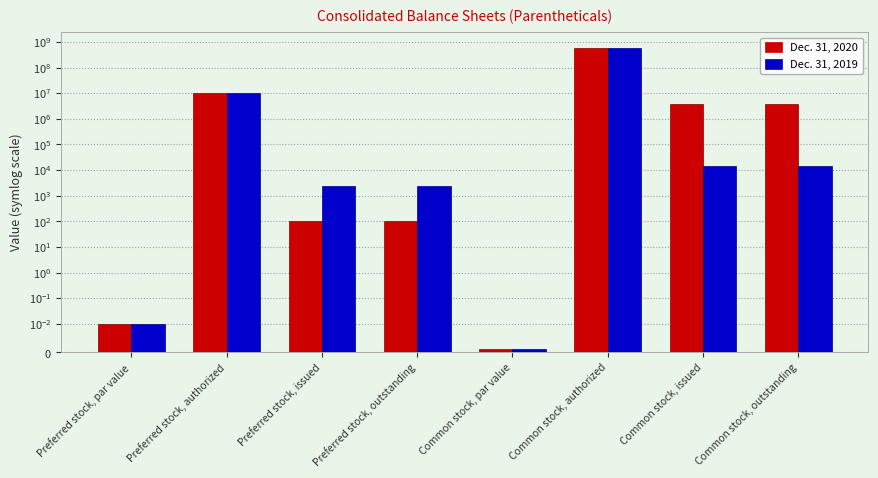

Is the value of Dec. 31, 2020 at Preferred stock, issued greater than the value of Dec. 31, 2019 at Preferred stock, authorized?

No